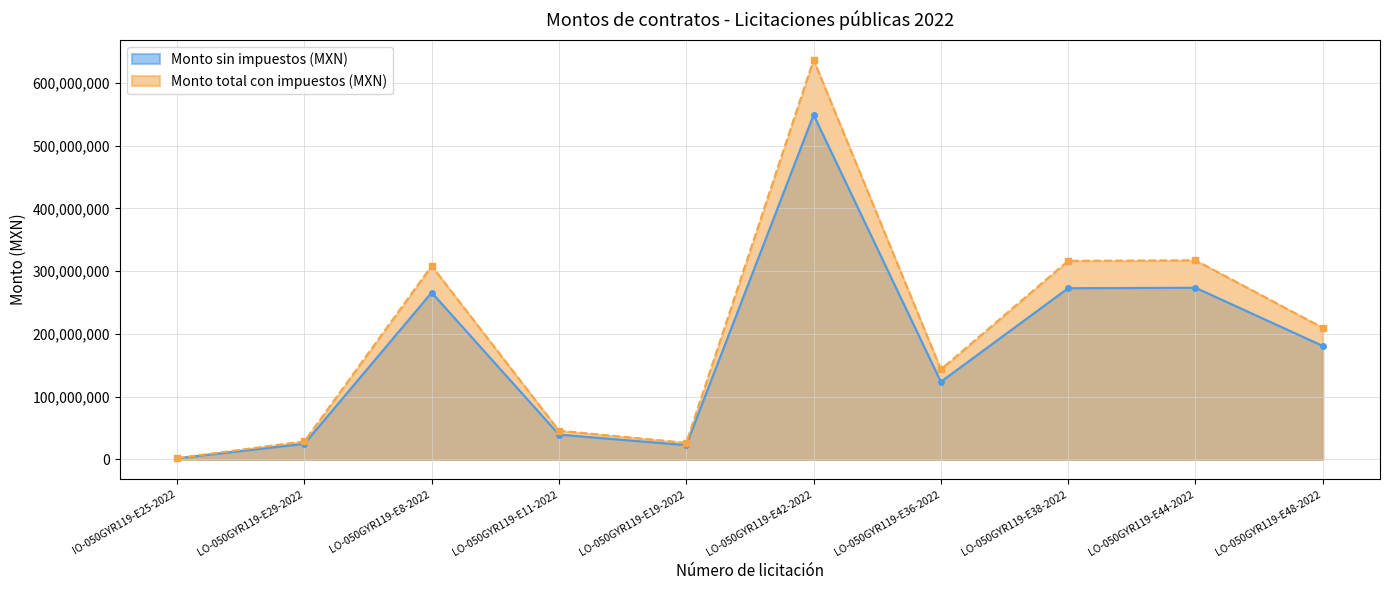

Reading right to left, extract all data points from this chart.

Monto sin impuestos (MXN): 180781162.5	273465014.4	272700968.9	123580376.4	548809969.4	22729310.5	39486010.2	265765688.2	24777870.6	1718380.2
Monto total con impuestos (MXN): 209706148.5	317219416.8	316333124.0	143353236.7	636619564.5	26366000.1	45803771.8	308288198.3	28742329.9	1993321.0